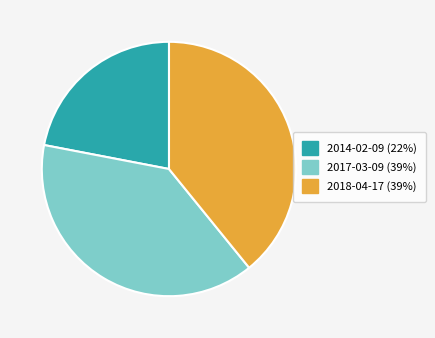

How many slices are in this pie chart?

3